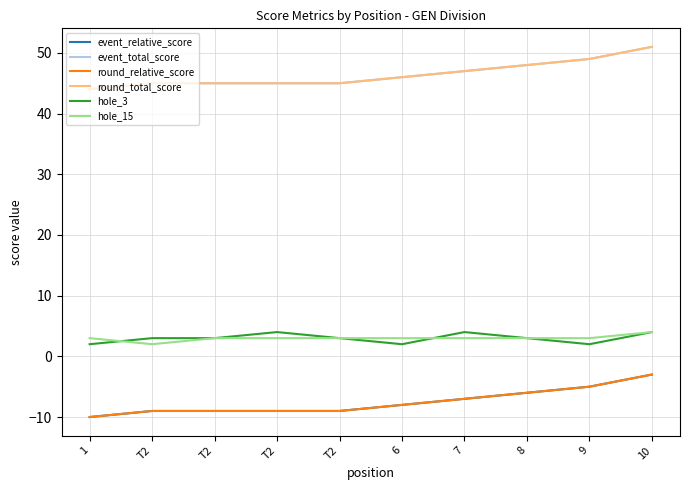

What is the difference between the maximum and minimum values in the event_total_score series?

7